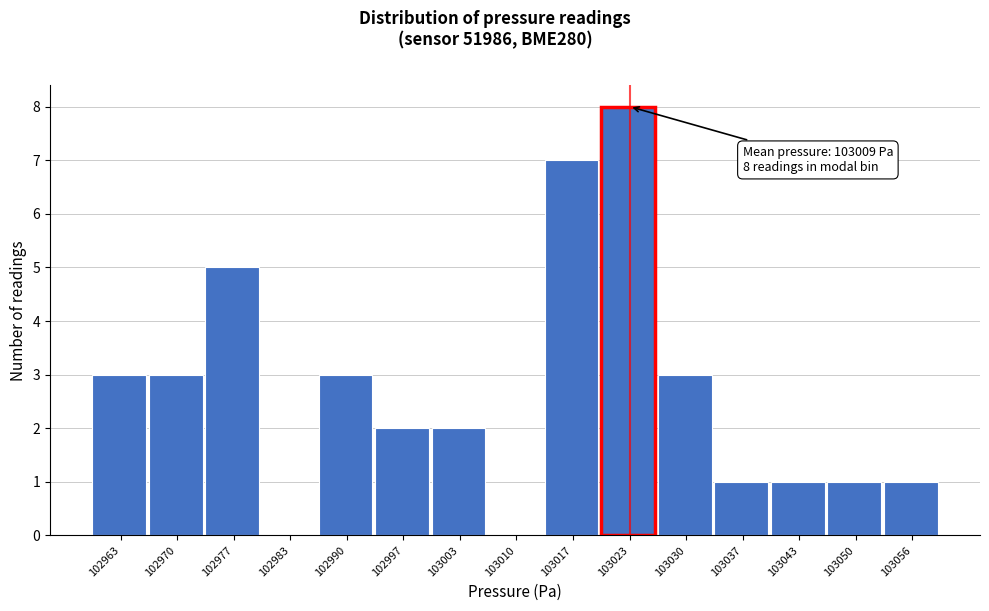

Reading left to right, transcribe all the data shown in this chart.

102963=3	102970=3	102977=5	102983=0	102990=3	102997=2	103003=2	103010=0	103017=7	103023=8	103030=3	103037=1	103043=1	103050=1	103056=1